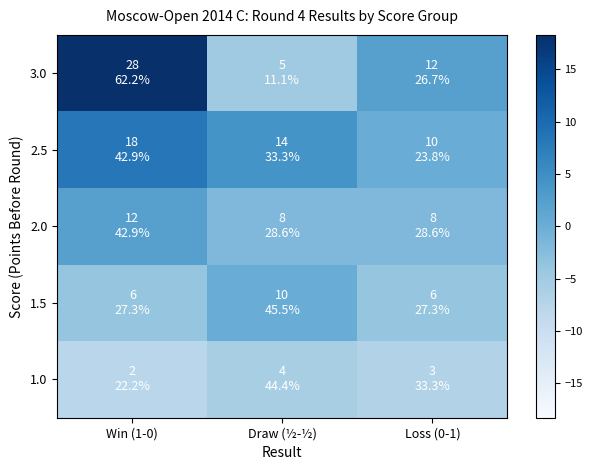

Reading left to right, list all the values displayed in this chart.

3.0: Win (1-0)=18.3	Draw (½-½)=-4.7	Loss (0-1)=2.3
2.5: Win (1-0)=8.3	Draw (½-½)=4.3	Loss (0-1)=0.3
2.0: Win (1-0)=2.3	Draw (½-½)=-1.7	Loss (0-1)=-1.7
1.5: Win (1-0)=-3.7	Draw (½-½)=0.3	Loss (0-1)=-3.7
1.0: Win (1-0)=-7.7	Draw (½-½)=-5.7	Loss (0-1)=-6.7